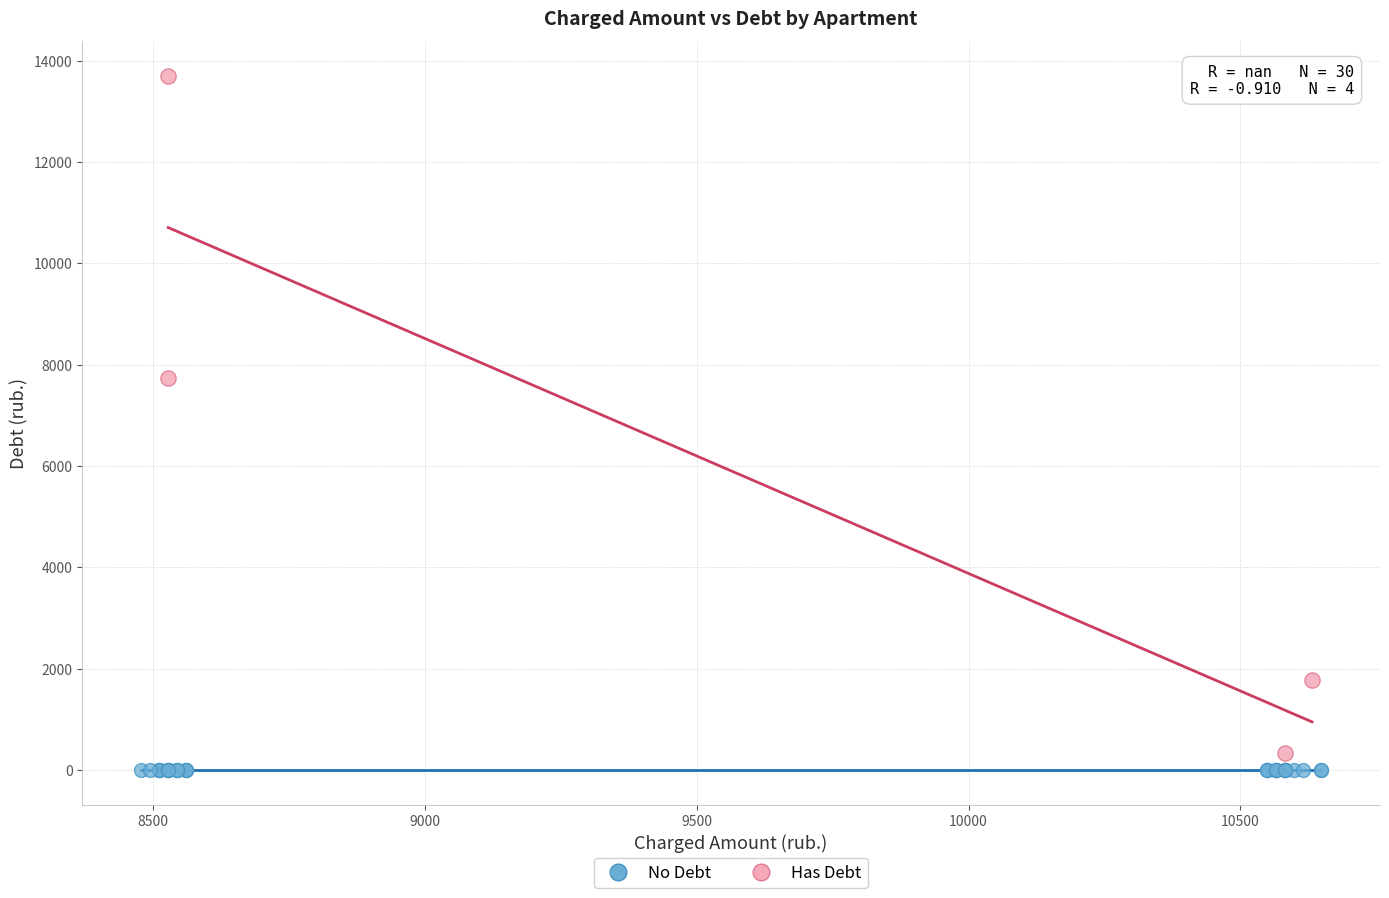

Which series reaches the minimum Y coordinate?

No Debt